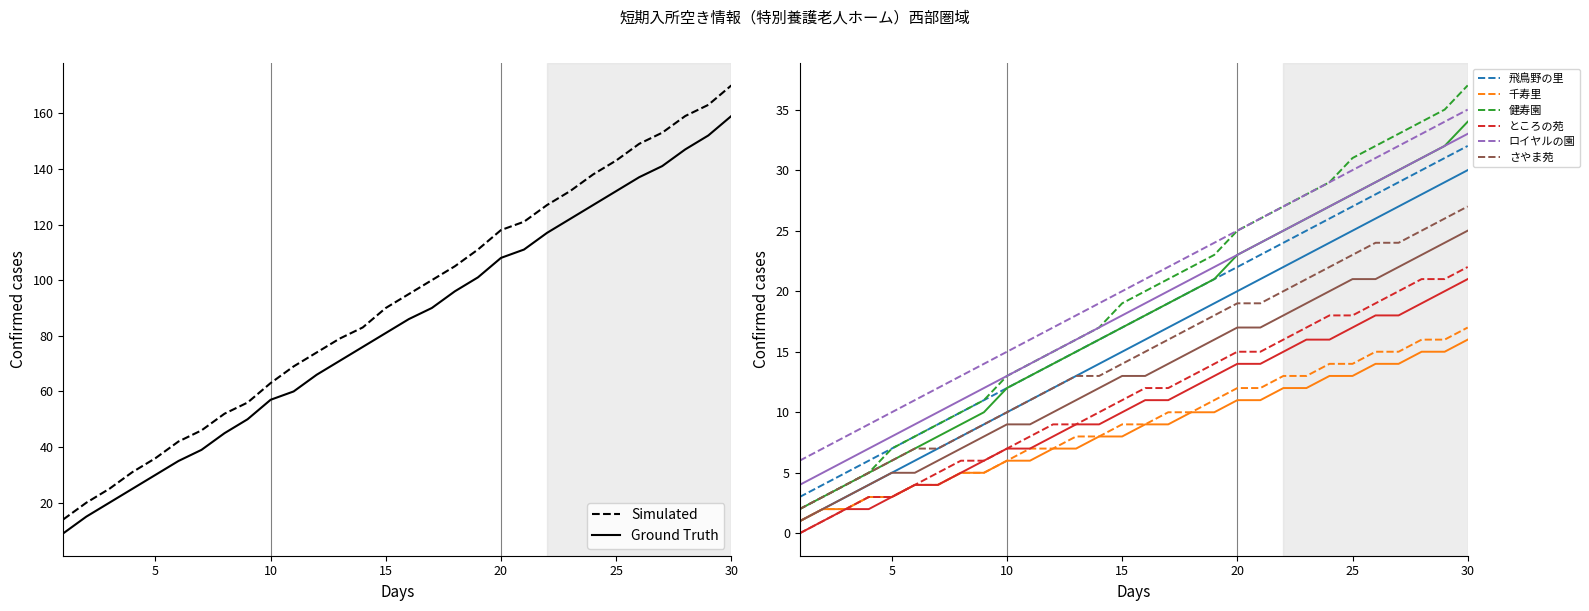

How many lines are shown in the chart?

6